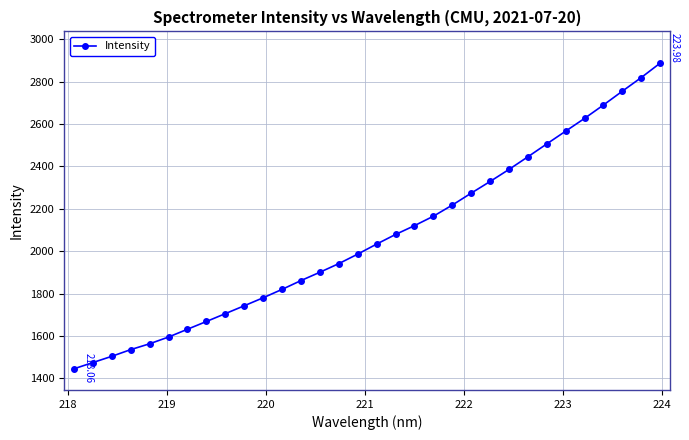

What is the difference between the second highest and minimum values?

1375.1